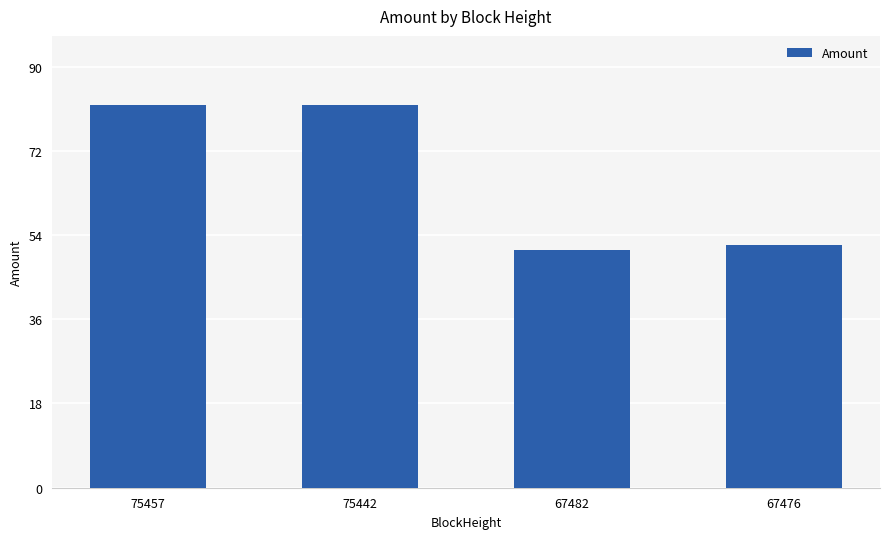

What is the average value?

66.9